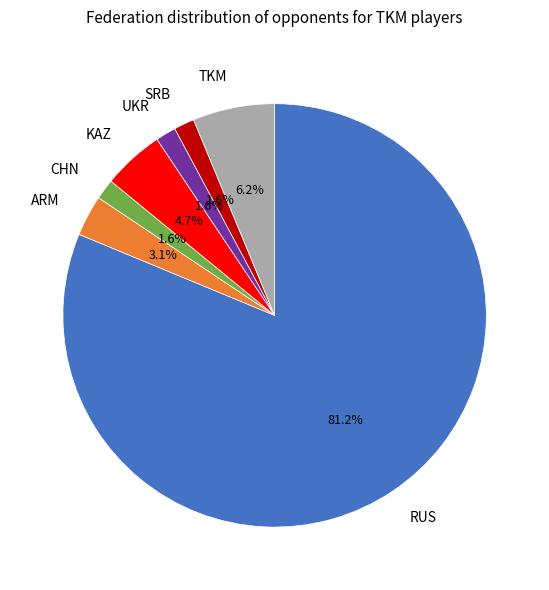

To the nearest percent, what is the difference between the largest and smallest slice percentages?

80%